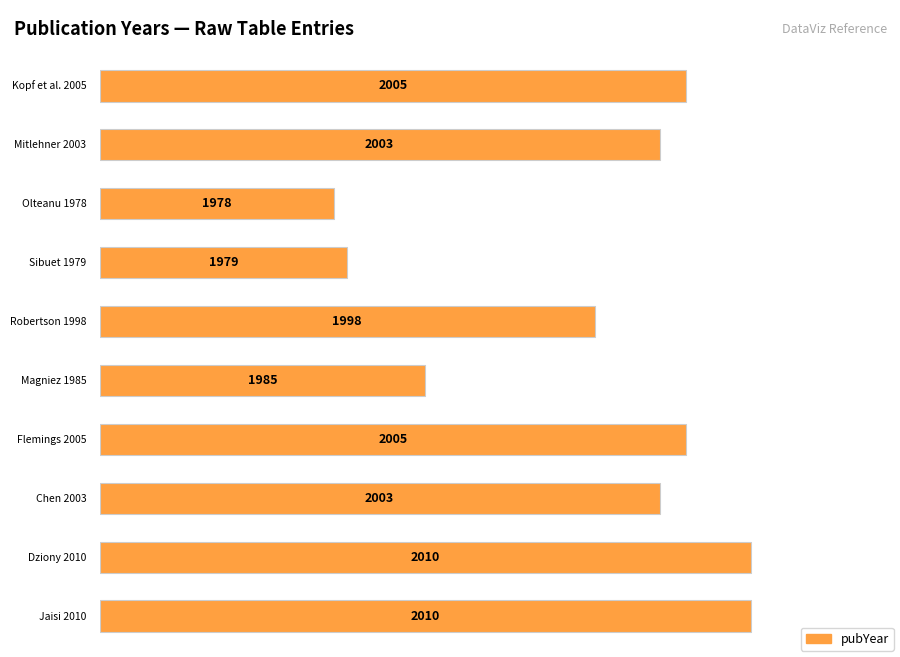

Where is the data nearest to the value 1994?

Robertson 1998